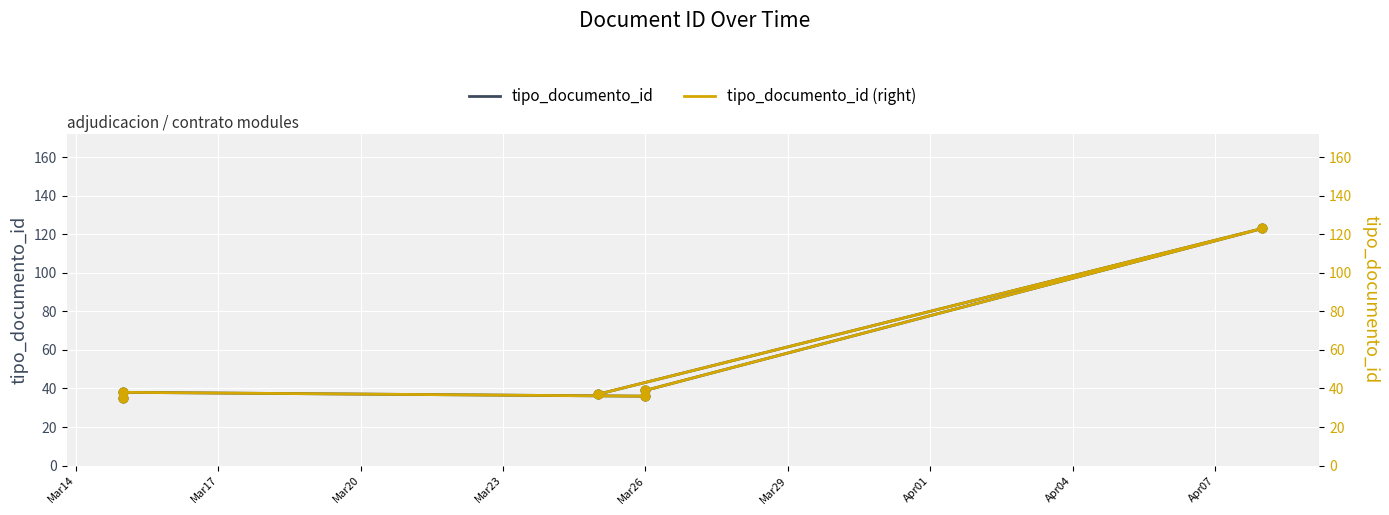

Which series reaches the maximum Y coordinate?

tipo_documento_id